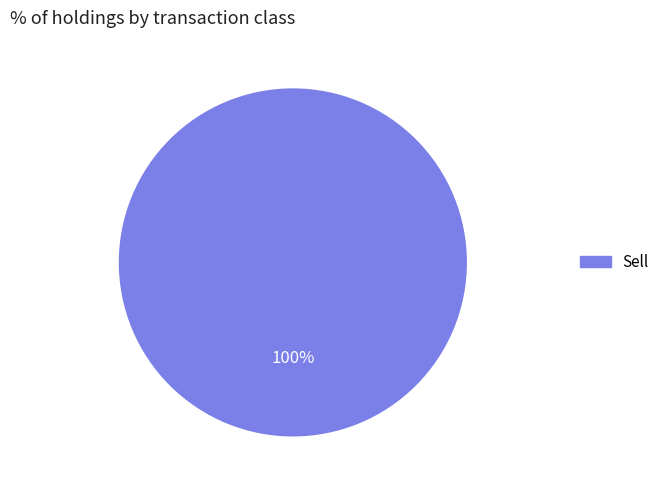

Is there any slice that represents more than half of the pie?

Yes